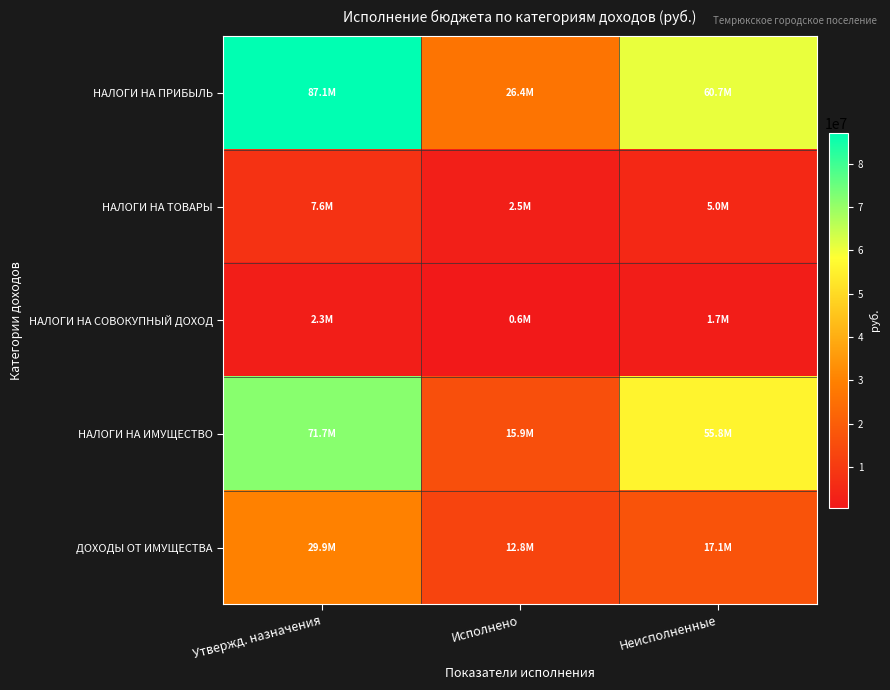

Reading left to right, transcribe all the data shown in this chart.

НАЛОГИ НА ПРИБЫЛЬ: Утвержд. назначения=87102400.0	Исполнено=26436643.6	Неисполненные=60665756.4
НАЛОГИ НА ТОВАРЫ: Утвержд. назначения=7587000.0	Исполнено=2477252.4	Неисполненные=4958113.7
НАЛОГИ НА СОВОКУПНЫЙ ДОХОД: Утвержд. назначения=2310700.0	Исполнено=641885.1	Неисполненные=1668814.9
НАЛОГИ НА ИМУЩЕСТВО: Утвержд. назначения=71700000.0	Исполнено=15871562.9	Неисполненные=55828437.0
ДОХОДЫ ОТ ИМУЩЕСТВА: Утвержд. назначения=29890500.0	Исполнено=12782300.7	Неисполненные=17108199.3